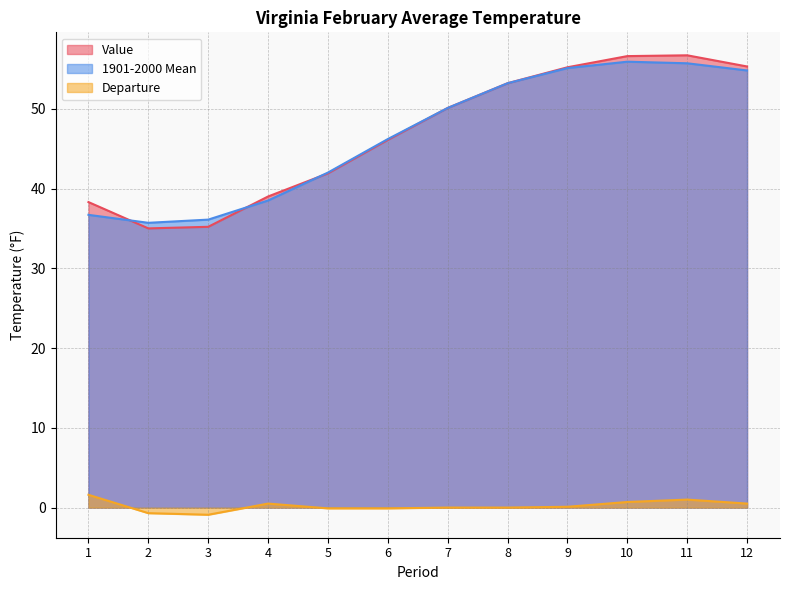

What is the difference between the highest and lowest values at 7?

50.1